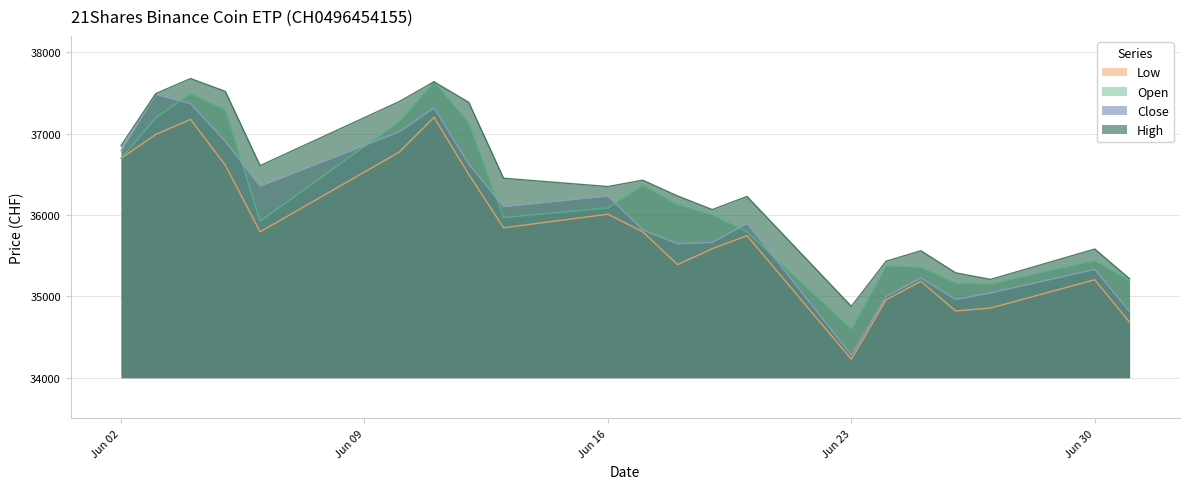

What position from the left is 11.06.2025?

7